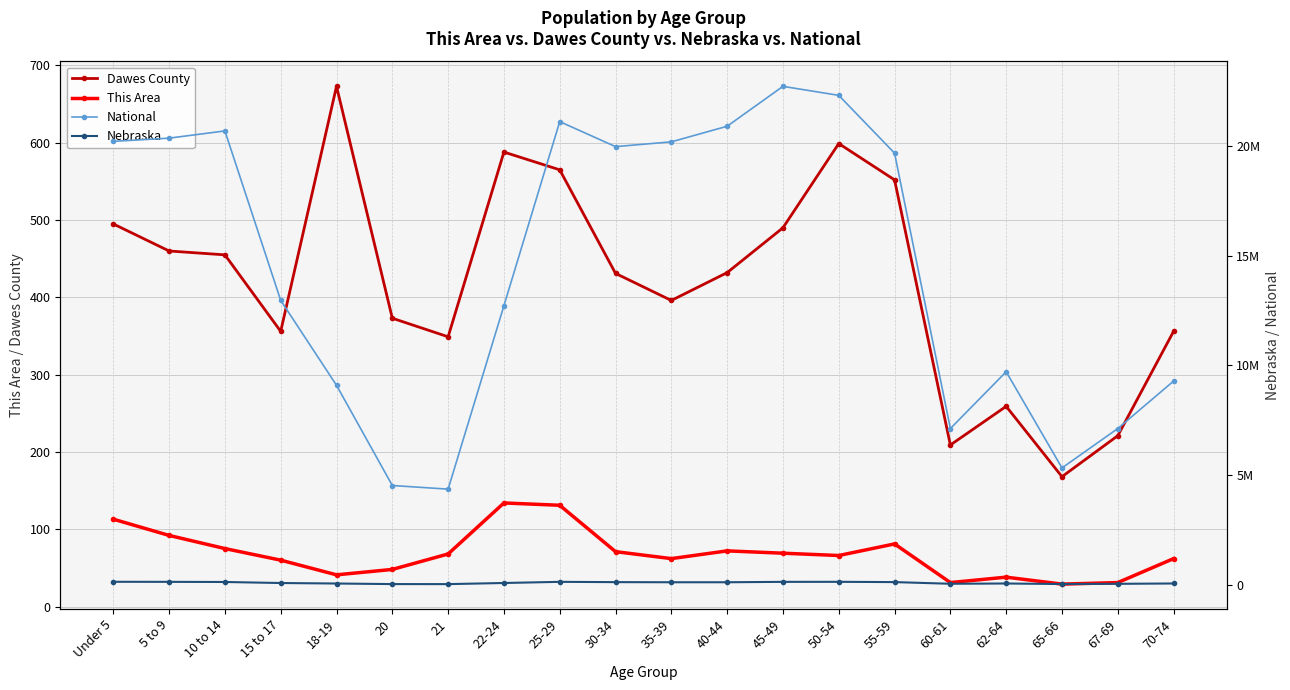

What is the difference between the highest and lowest values at 45-49?

22708522